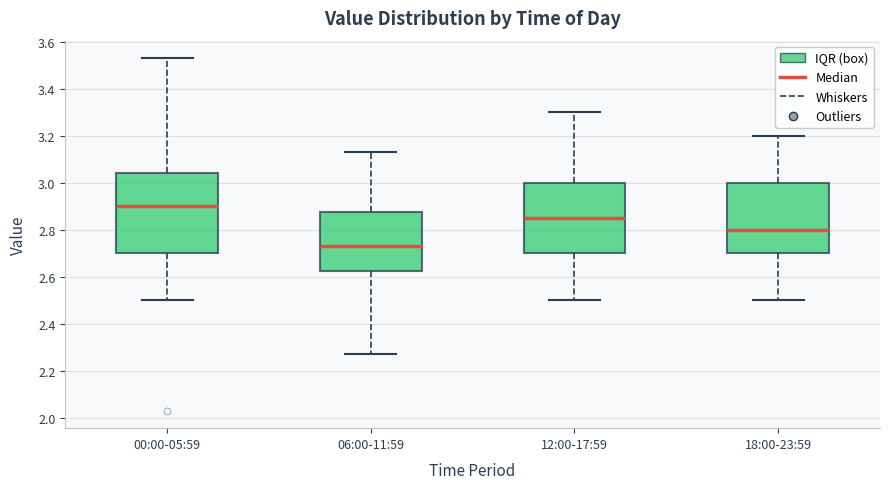

Which box is the tallest, from its lower edge to its upper edge?

00:00-05:59